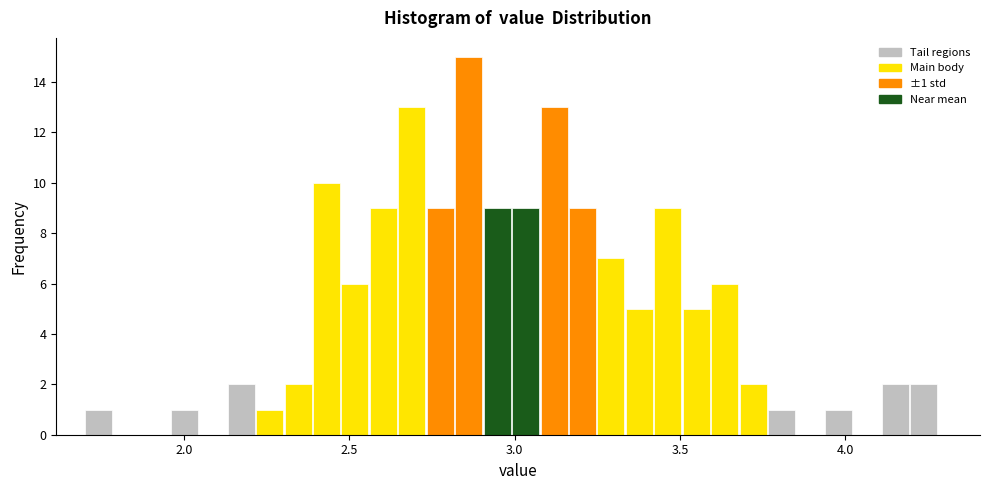

Around what value on the x-axis is the tallest bar? Give the approximate position of its centre, as read against the axis.

2.85